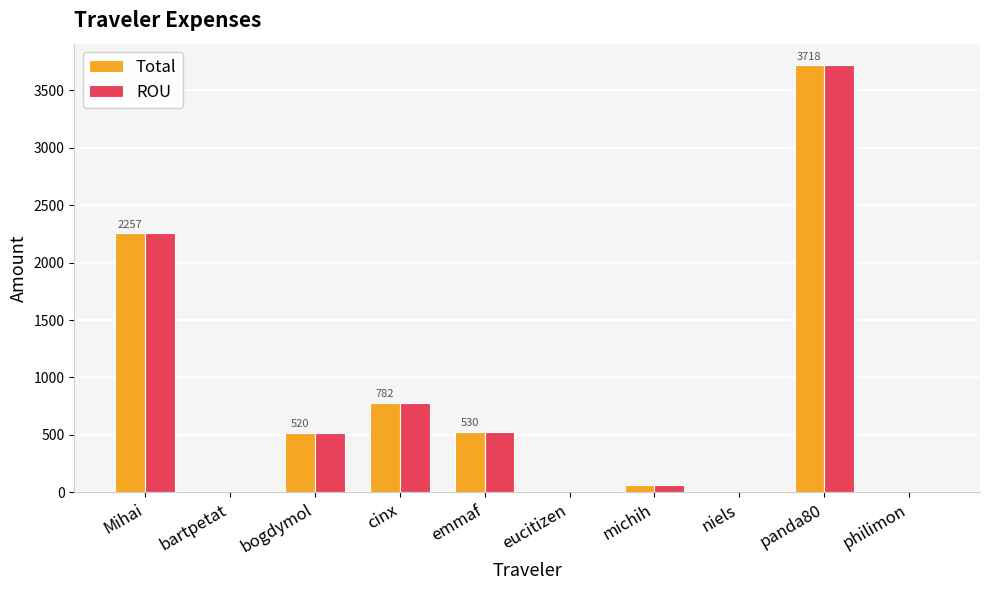

Is it true that Total equals 2256.8 at Mihai?

True